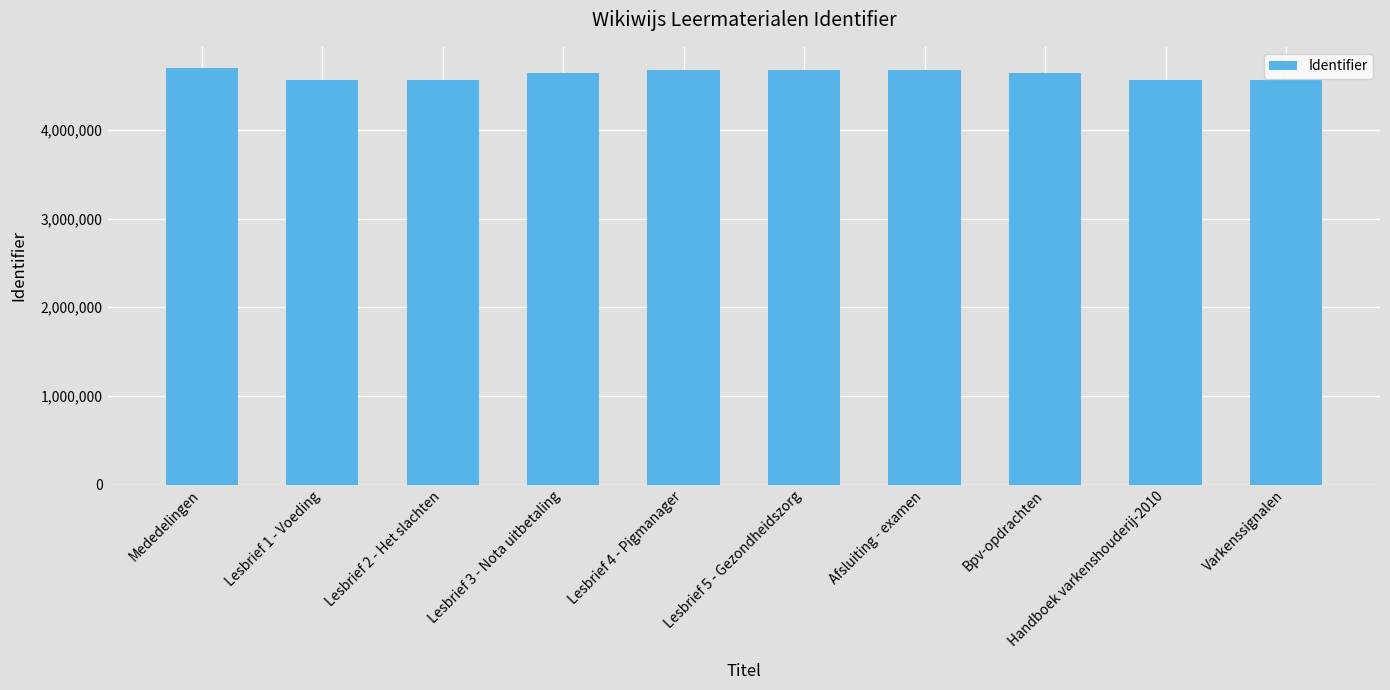

What is the value of the 4th bar from the left?

4648384